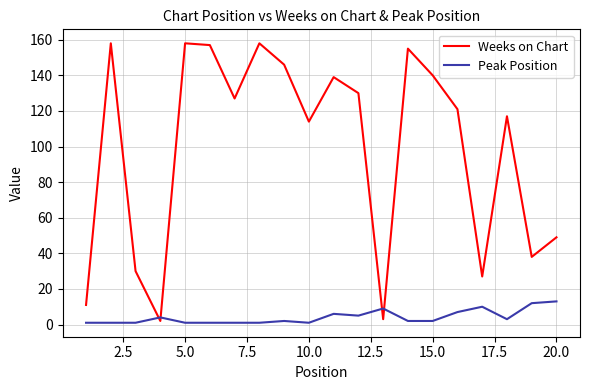

List the series in order of their peak value, lowest first.

Peak Position, Weeks on Chart